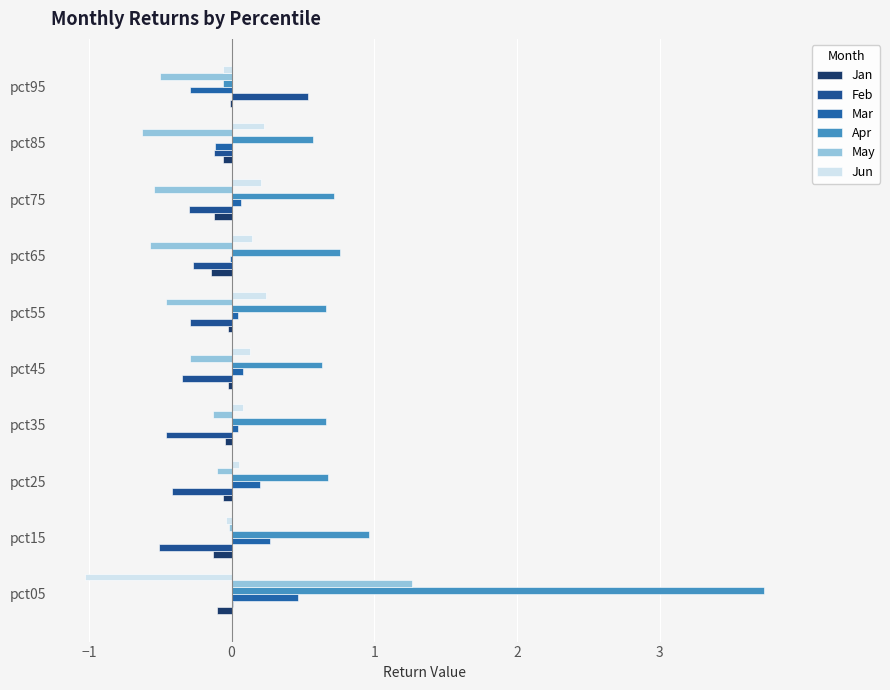

How many distinct data groups are displayed?

6